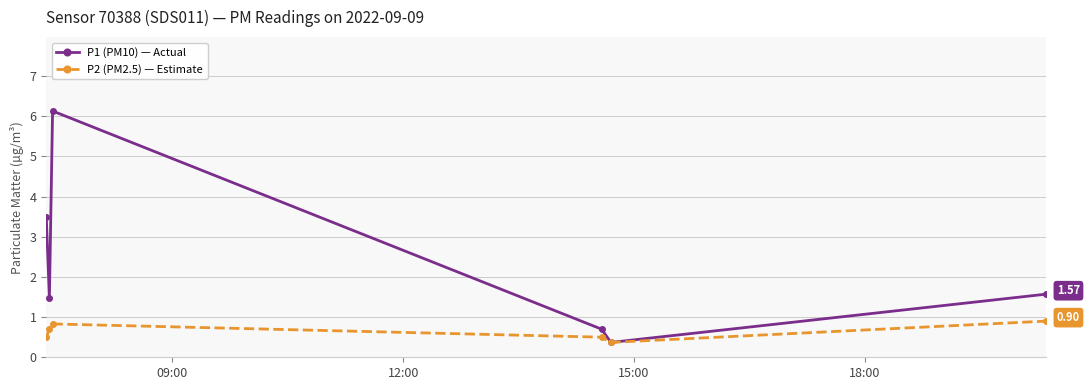

Reading right to left, extract all data points from this chart.

P1 (PM10) — Actual: 1.6	0.4	0.7	6.1	1.5	3.5
P2 (PM2.5) — Estimate: 0.9	0.4	0.5	0.8	0.7	0.5